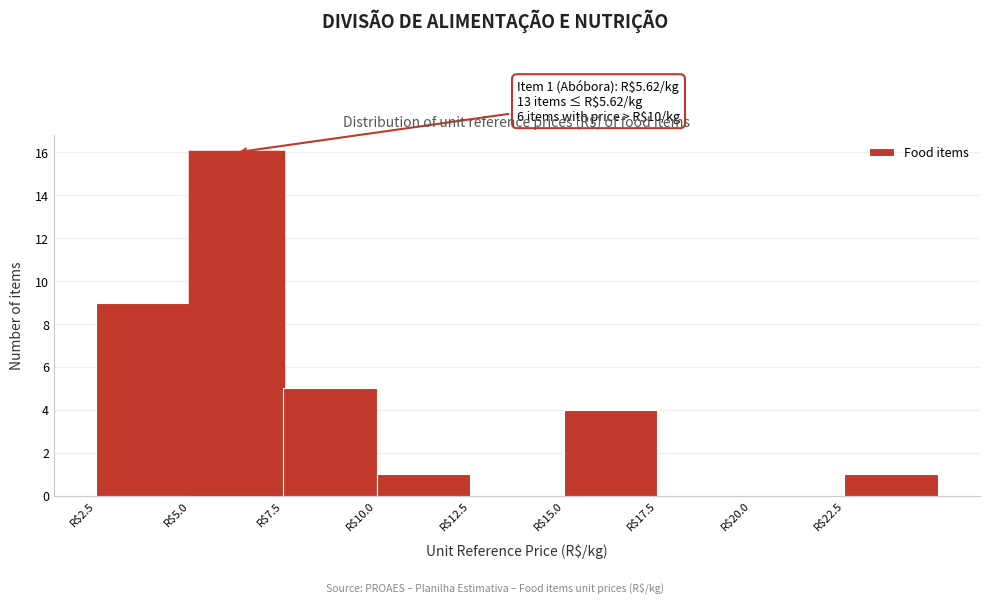

Which range on the x-axis has the tallest bar?

5.0 to 7.5